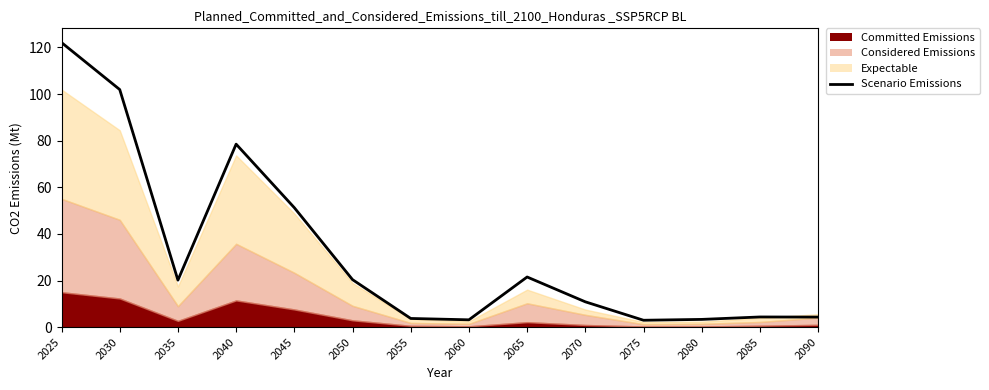

Reading left to right, extract all data points from this chart.

122.1	101.9	20.2	78.5	51.2	20.4	3.7	3.1	21.5	10.9	3.0	3.3	4.4	4.3